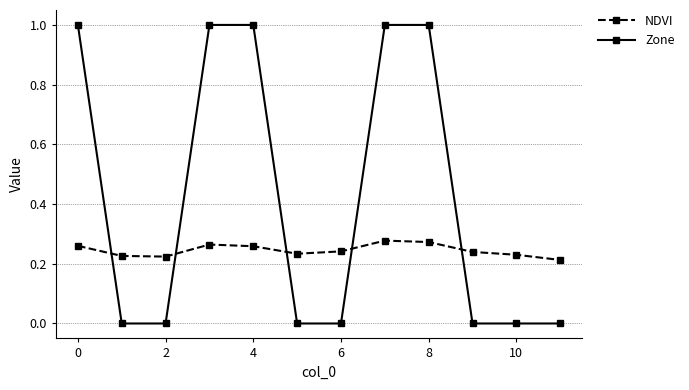

What is the difference between the second highest and minimum values in the Zone series?

1.0